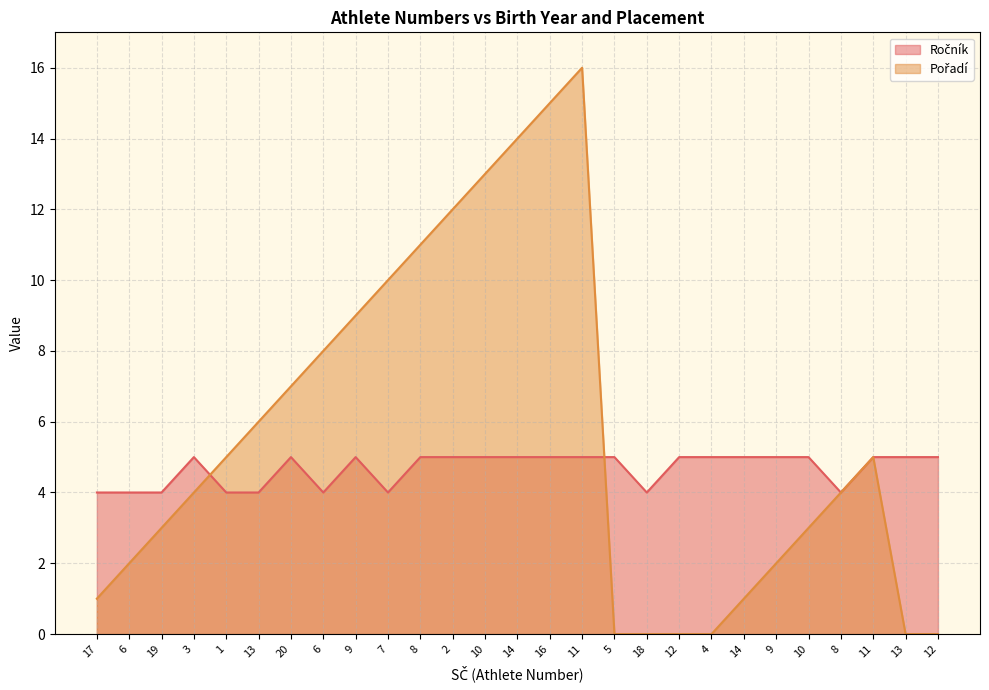

Does the chart have visible grid lines?

Yes